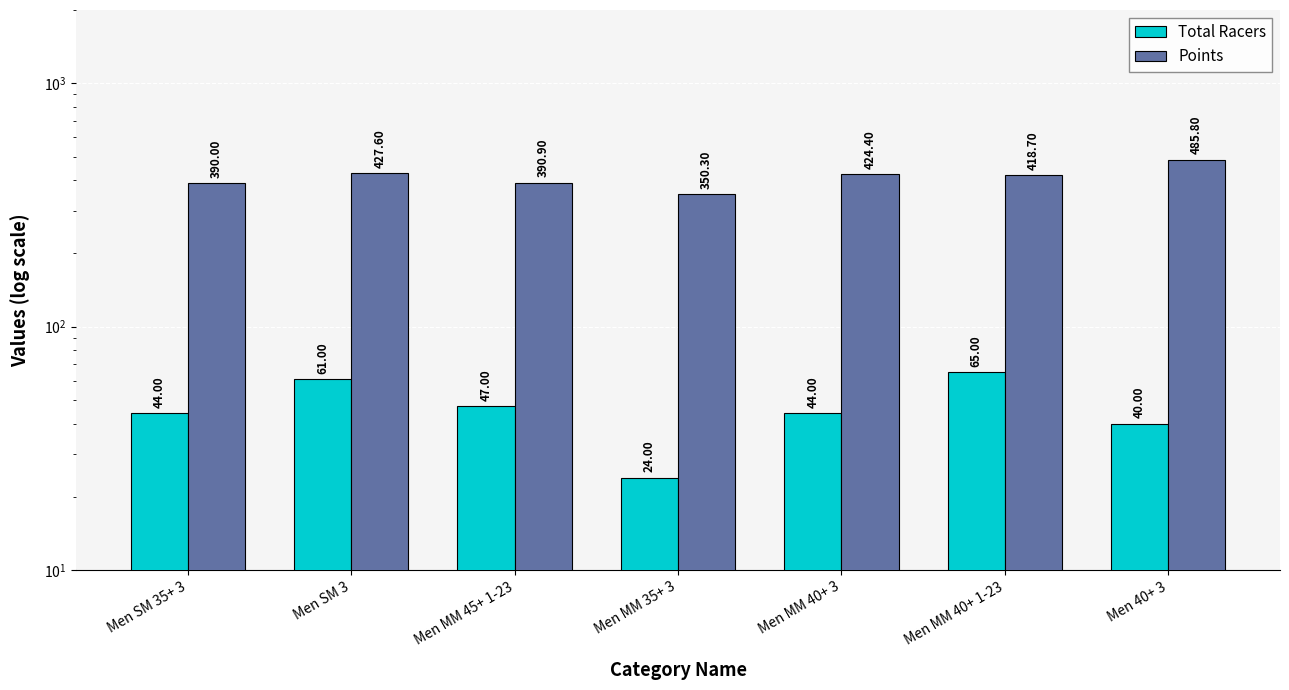

What is the approximate value of Total Racers at Men 40+ 3?

40.0